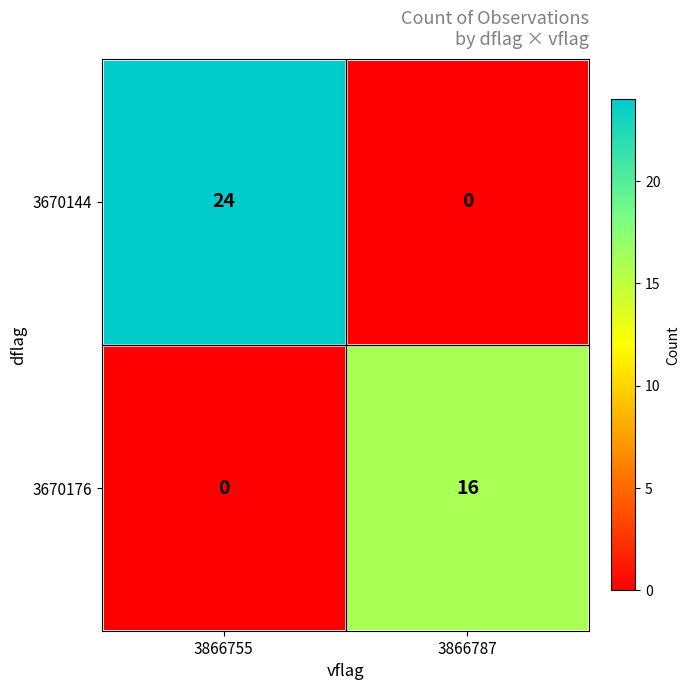

Reading right to left, transcribe all the data shown in this chart.

3670144: 3866787=0	3866755=24
3670176: 3866787=16	3866755=0